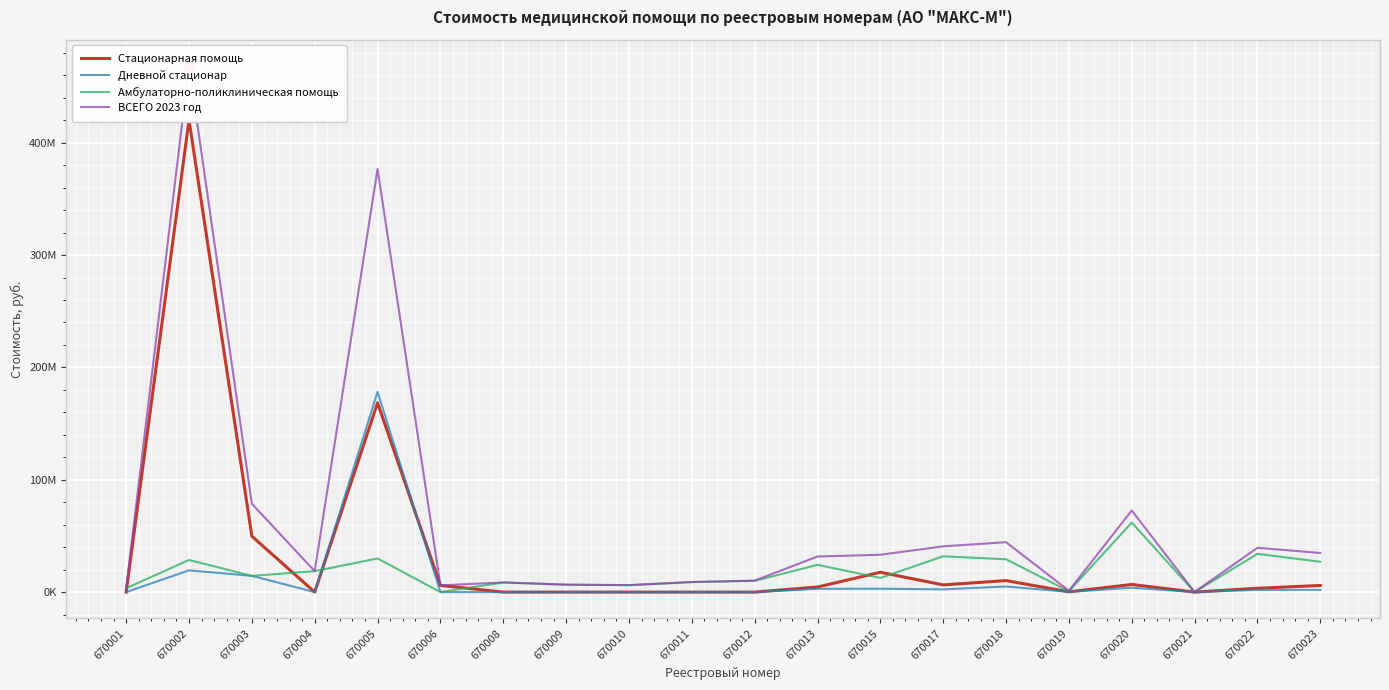

Which series has the widest spread of Y values?

ВСЕГО 2023 год